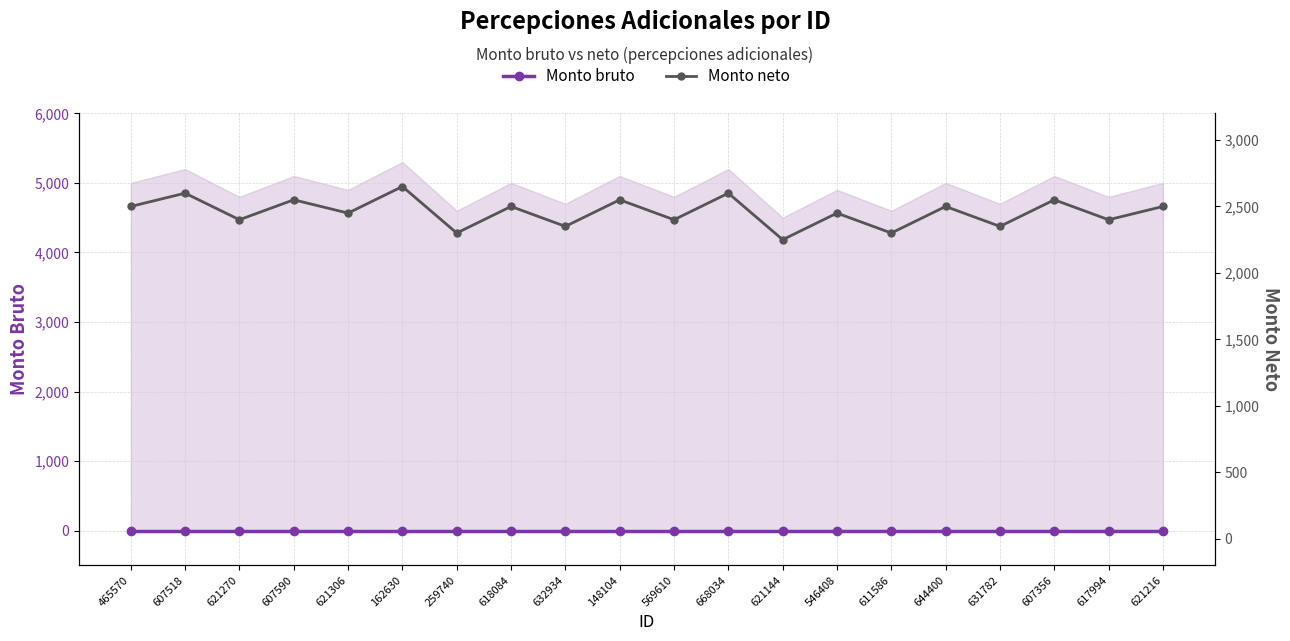

At which category is the sum across all series the highest?

162630